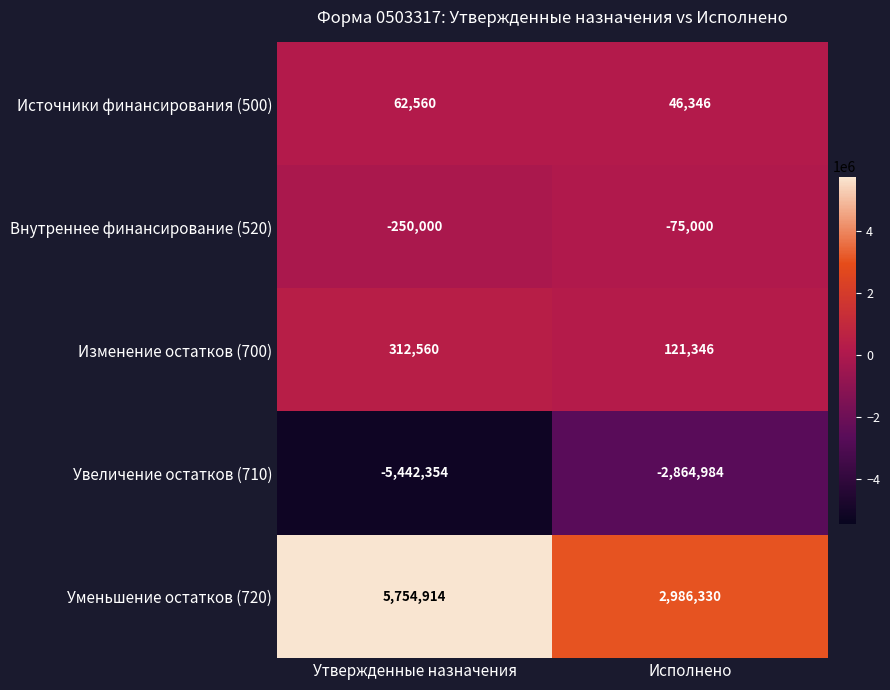

True or false: Уменьшение остатков (720) has a value of 5131565 at Исполнено.

False